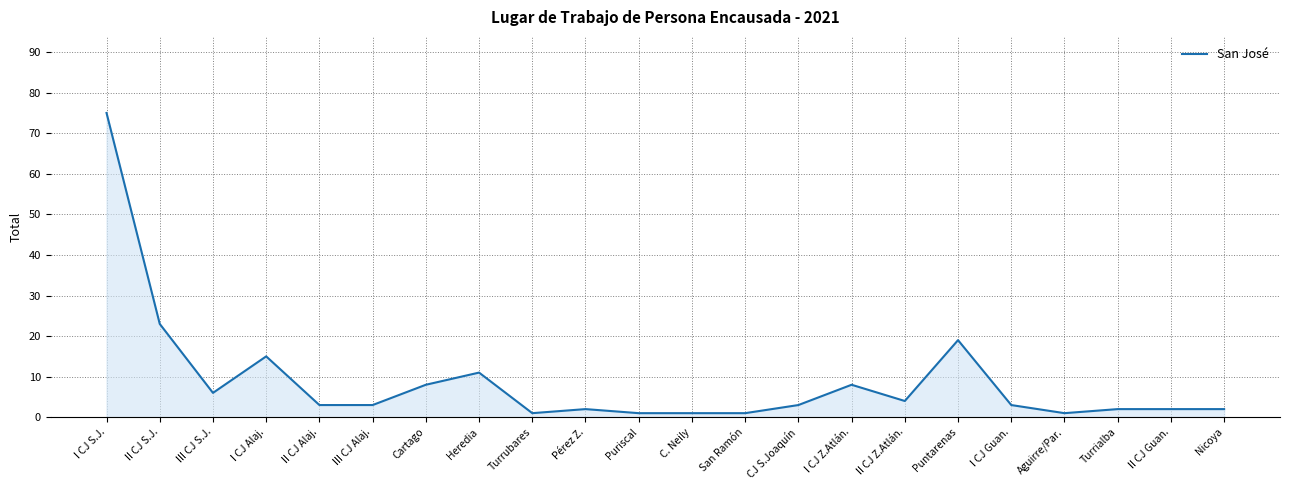

What position from the right is I CJ Z.Atlán.?

8